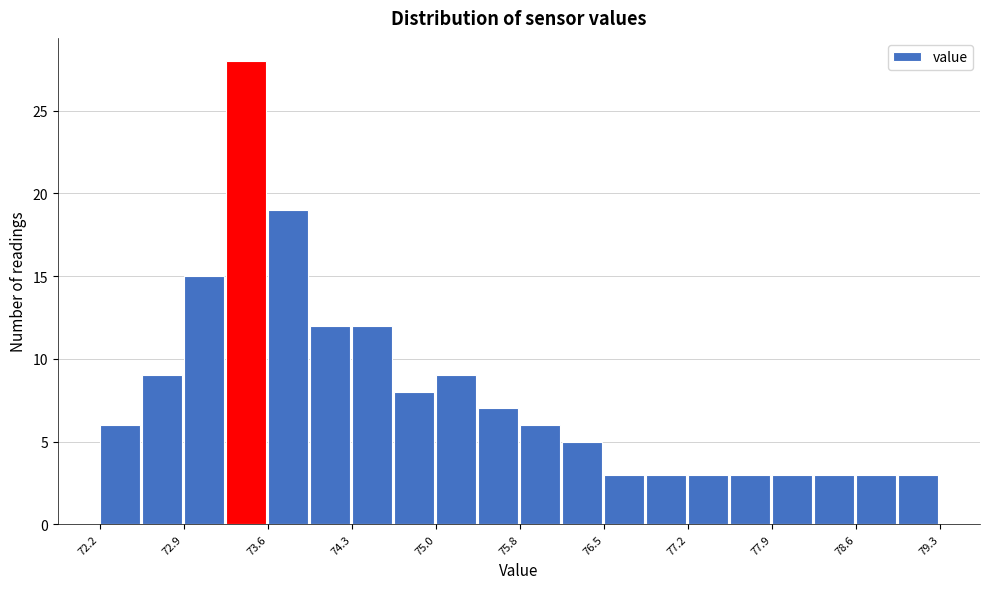

Read against the x-axis, roughly where is the centre of the tallest bar?

73.4